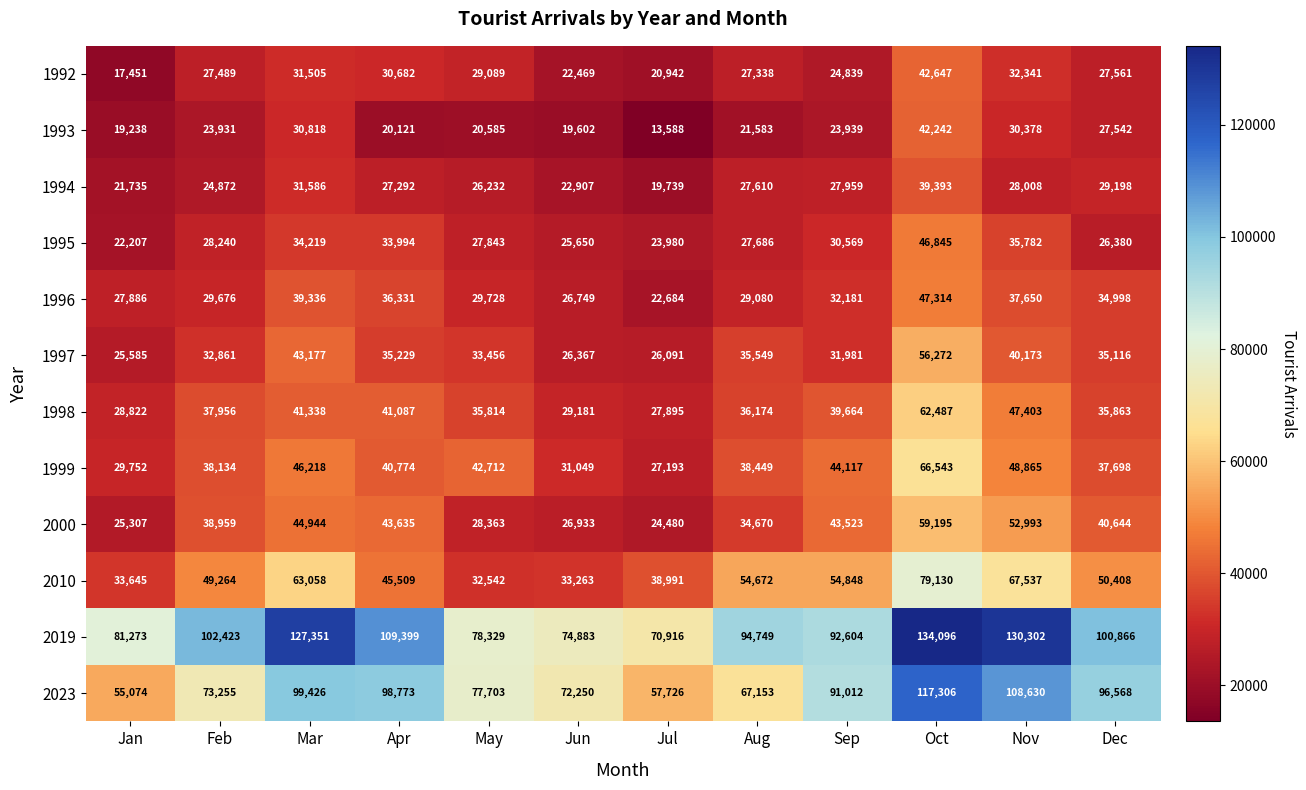

Count the number of data series in this chart.

12